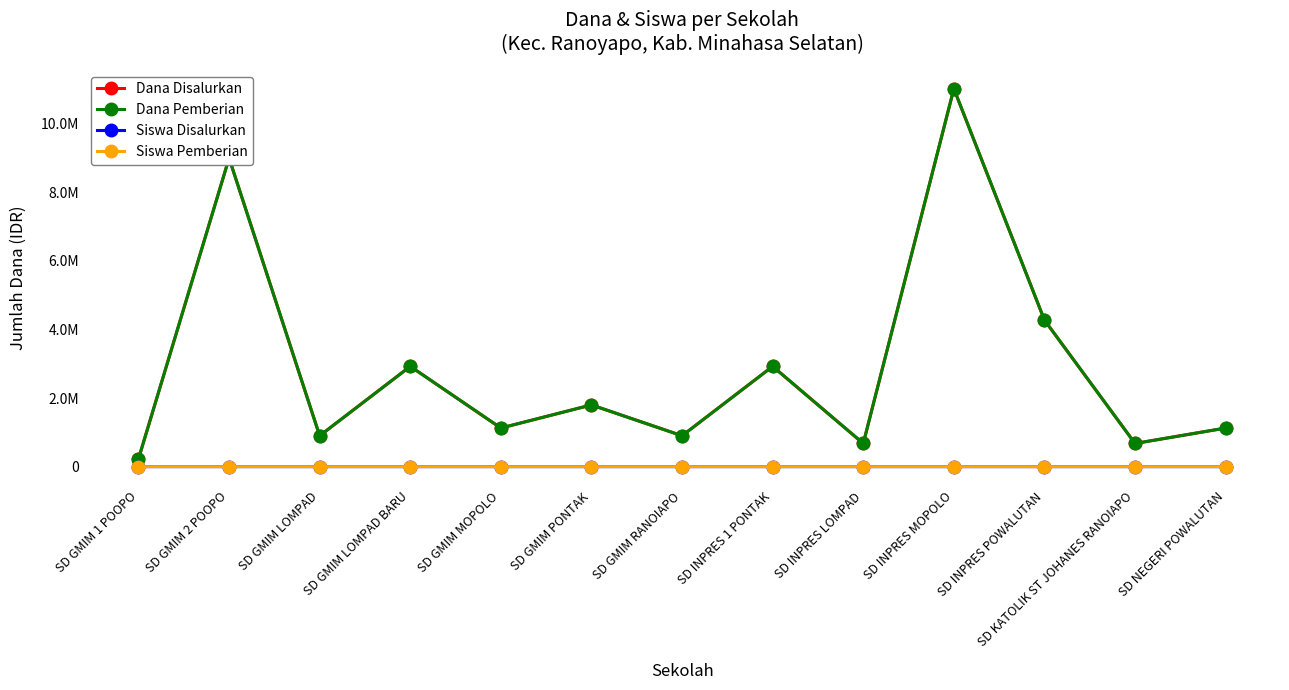

Does the chart have visible grid lines?

No